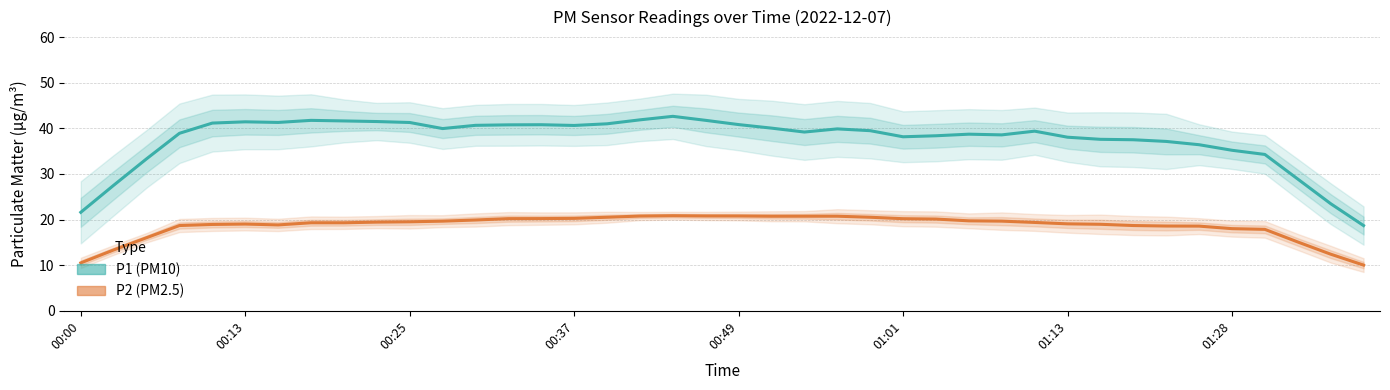

The value of P1 (PM10) at 27 is 66.0. True or false?

False